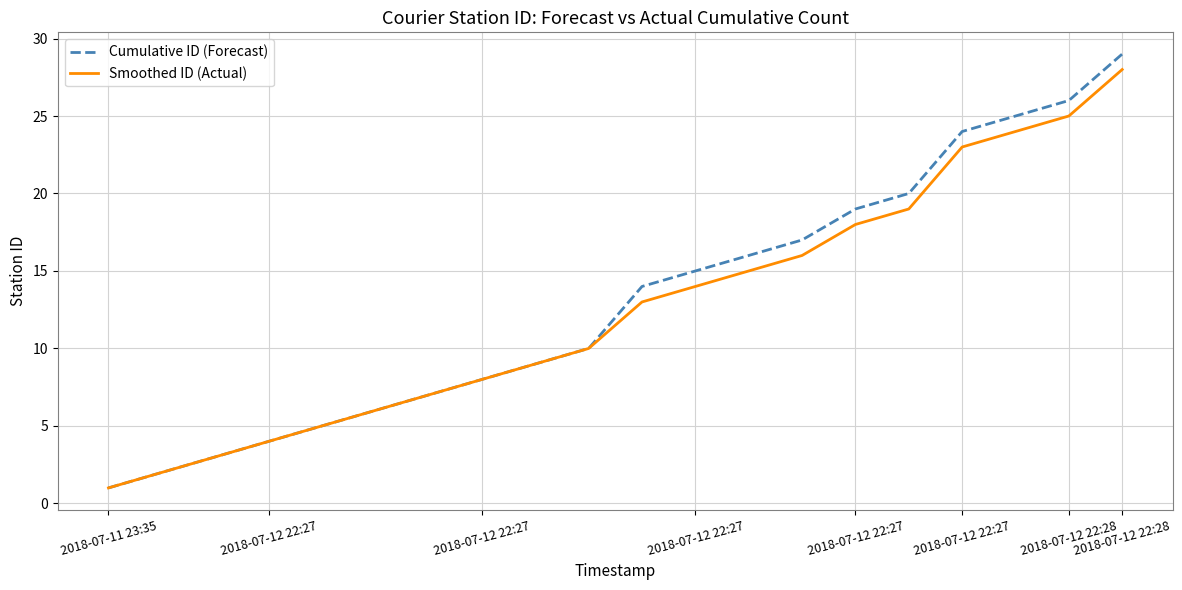

Which series has the largest range (max minus min)?

Cumulative ID (Forecast)